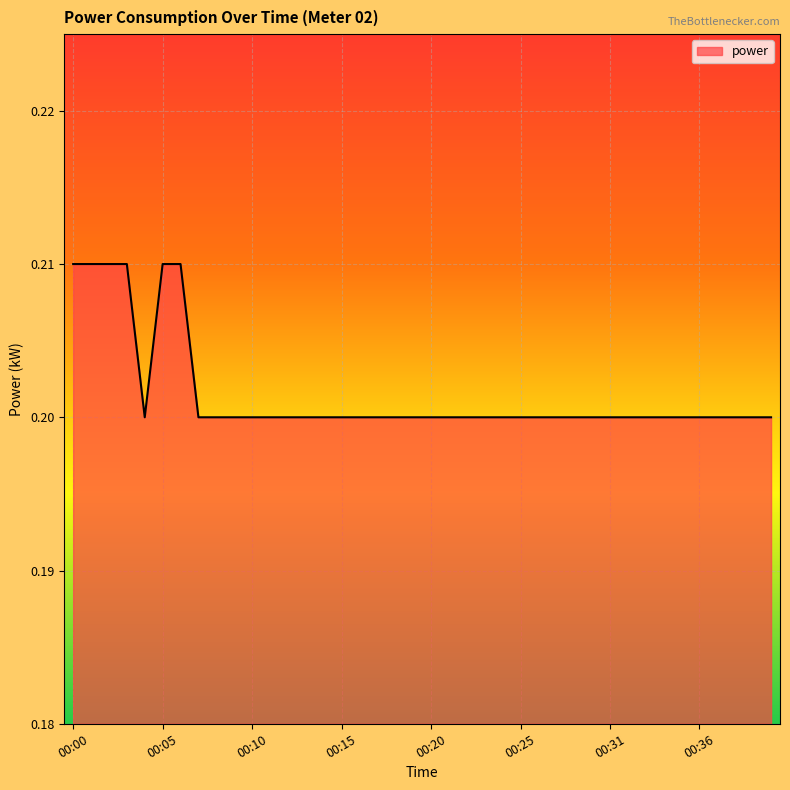

What is the sum of all values?

8.1